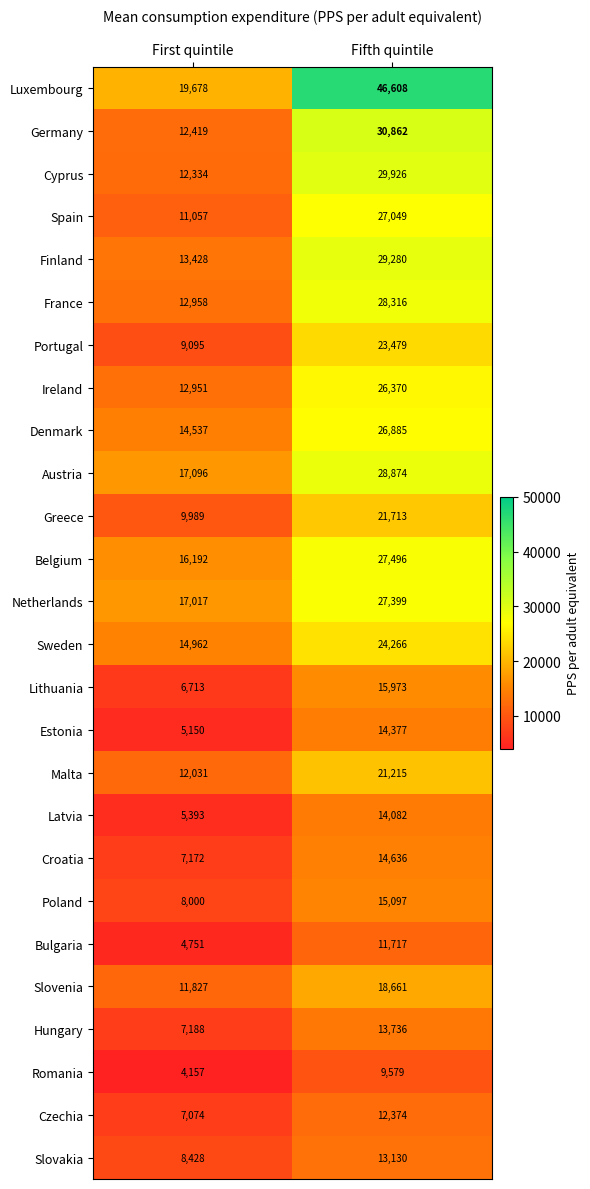

How many series are shown in this chart?

26